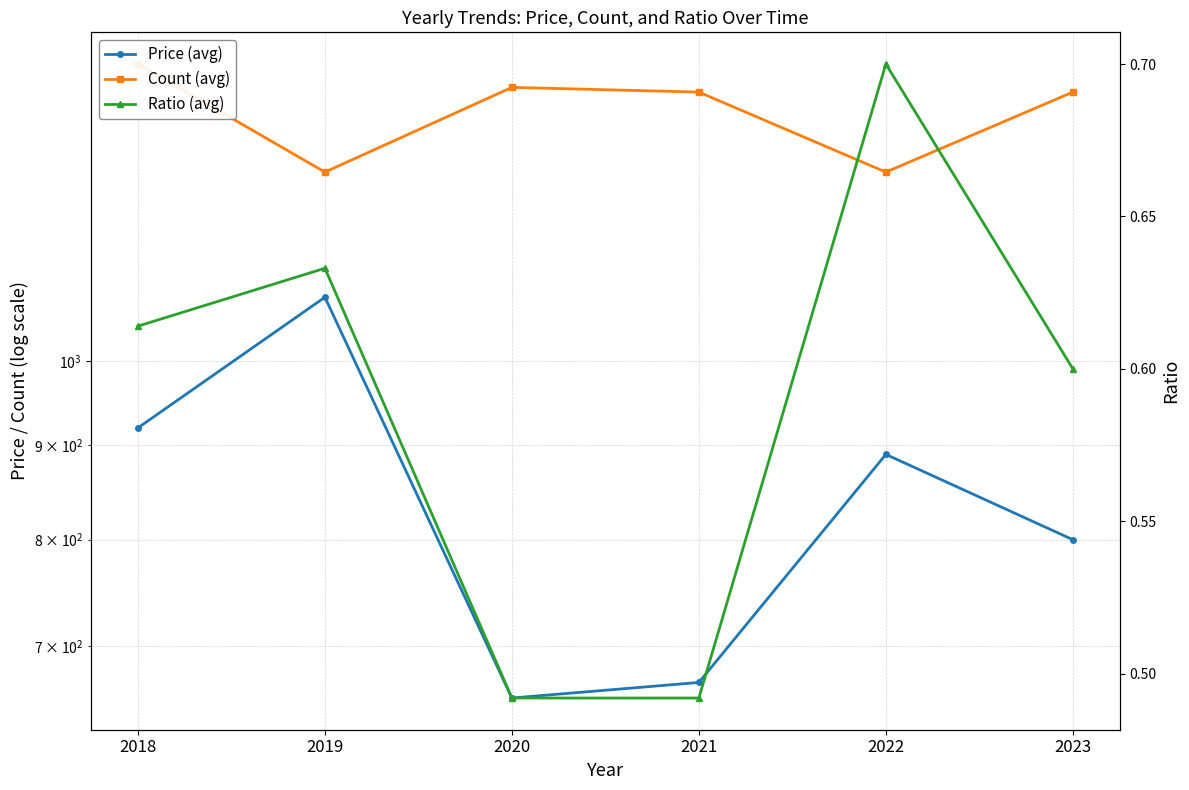

True or false: Count (avg) and Price (avg) intersect in this chart.

False